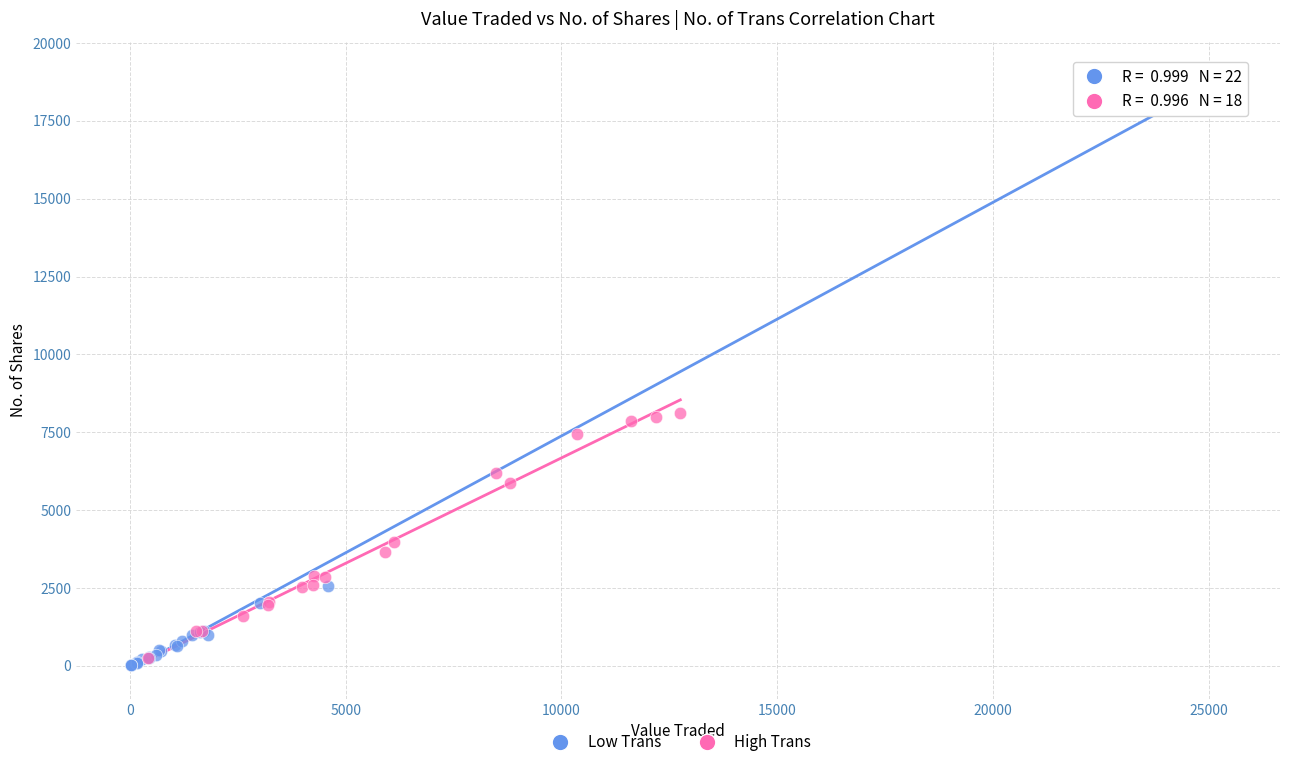

Which series reaches the maximum Y coordinate?

Low Trans